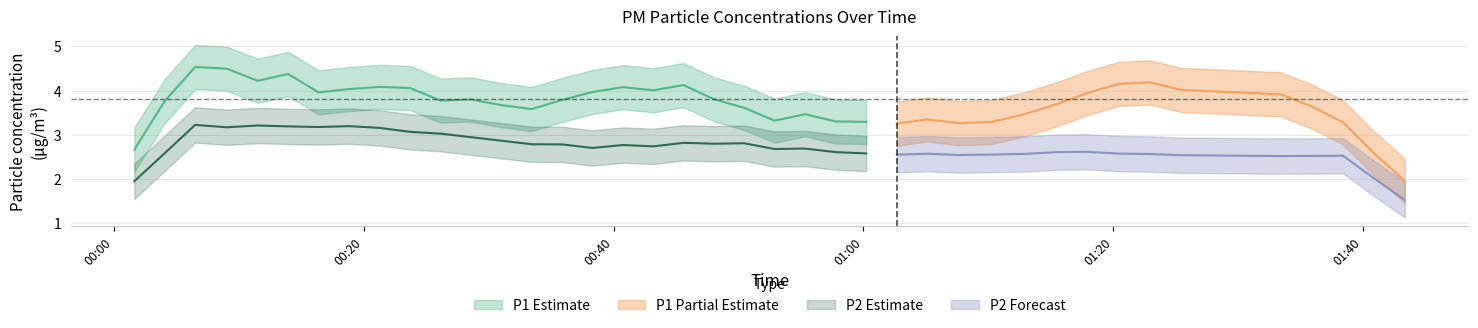

True or false: P1 has more than 2 points higher than both neighbors.

True